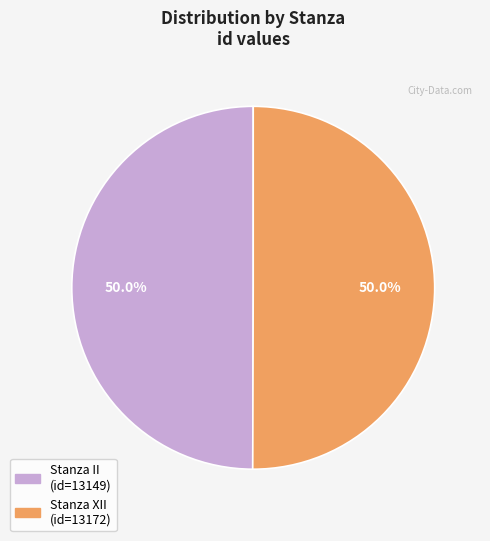

What portion of the pie excludes Stanza XII?

50.0%